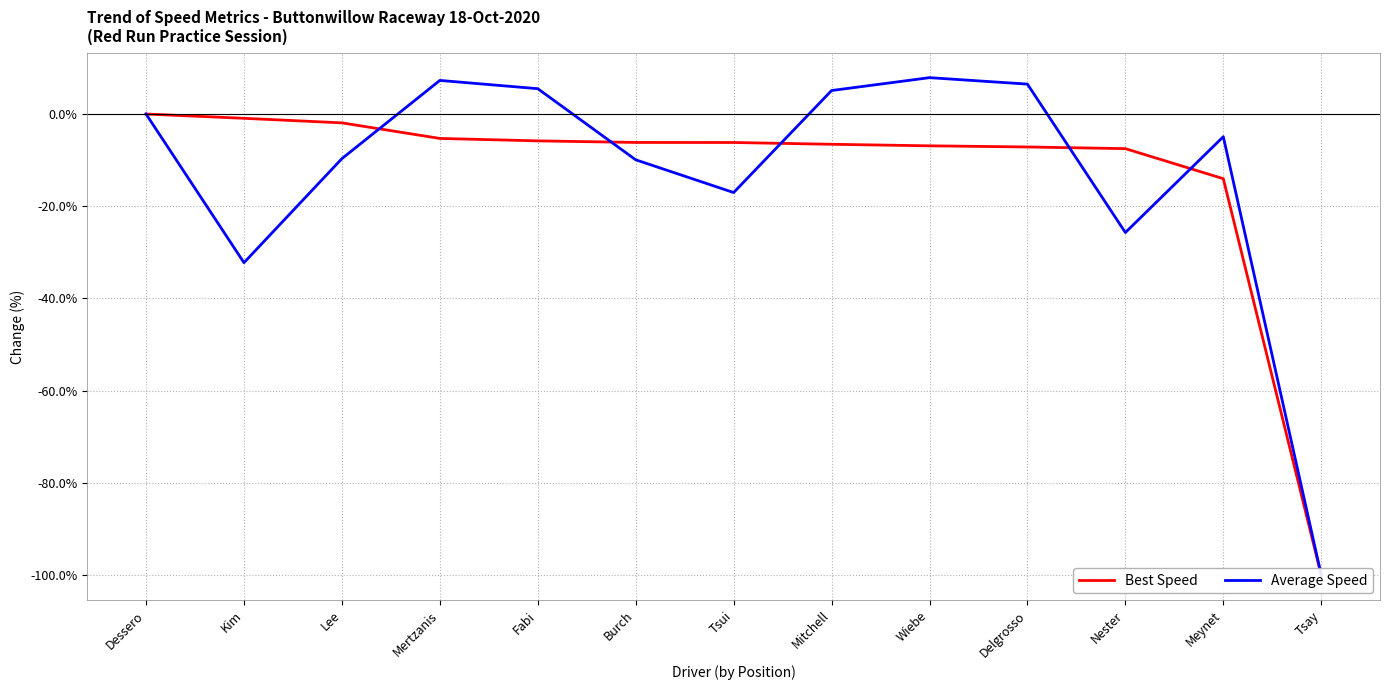

Reading left to right, what are all the values shown in this chart?

Best Speed: Dessero=0.0	Kim=-0.9	Lee=-1.9	Mertzanis=-5.3	Fabi=-5.8	Burch=-6.2	Tsui=-6.2	Mitchell=-6.6	Wiebe=-6.9	Delgrosso=-7.1	Nester=-7.5	Meynet=-14.0	Tsay=-100.0
Average Speed: Dessero=0.0	Kim=-32.2	Lee=-9.7	Mertzanis=7.3	Fabi=5.5	Burch=-9.9	Tsui=-17.0	Mitchell=5.1	Wiebe=7.9	Delgrosso=6.5	Nester=-25.7	Meynet=-4.9	Tsay=-100.0